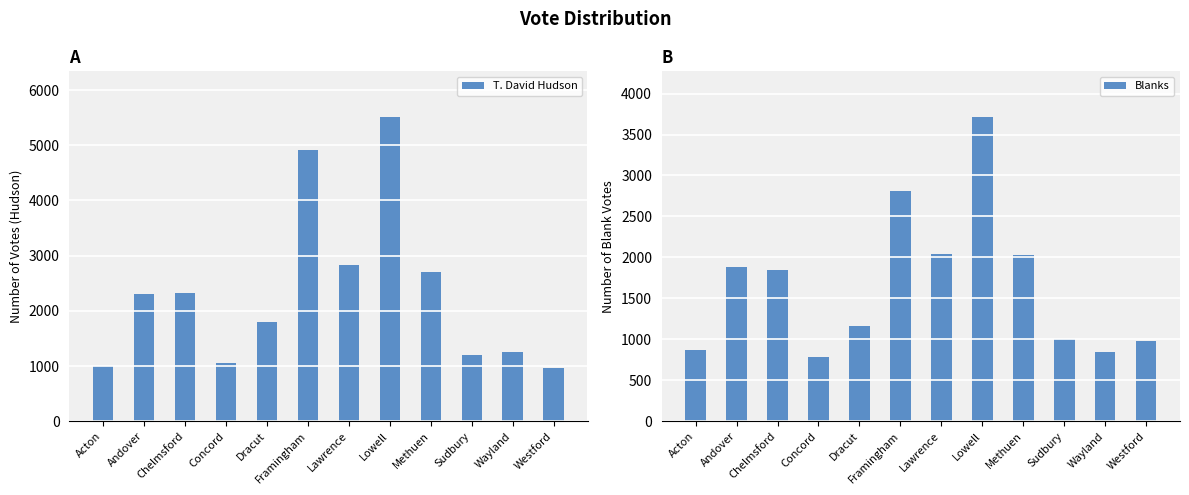

List the labels in order of T. David Hudson value, smallest first.

Westford, Acton, Concord, Sudbury, Wayland, Dracut, Andover, Chelmsford, Methuen, Lawrence, Framingham, Lowell